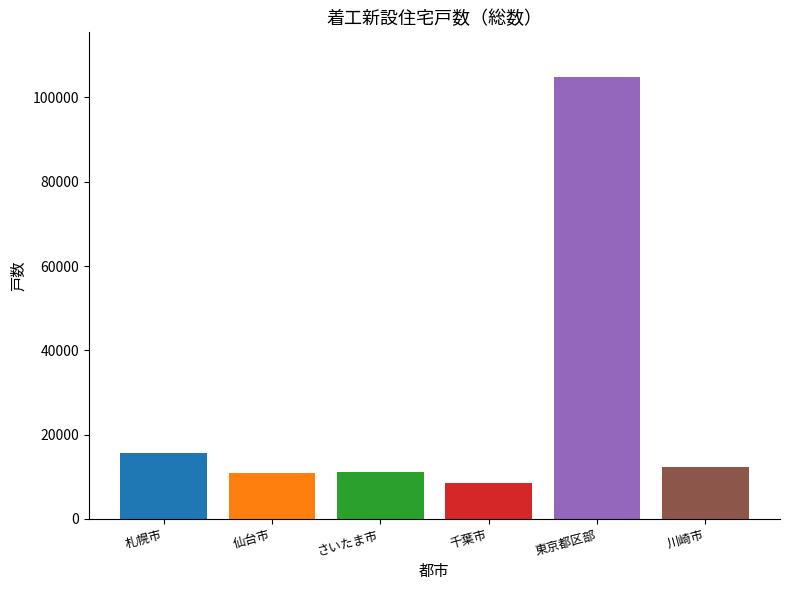

What is the maximum value shown in the chart?

104936